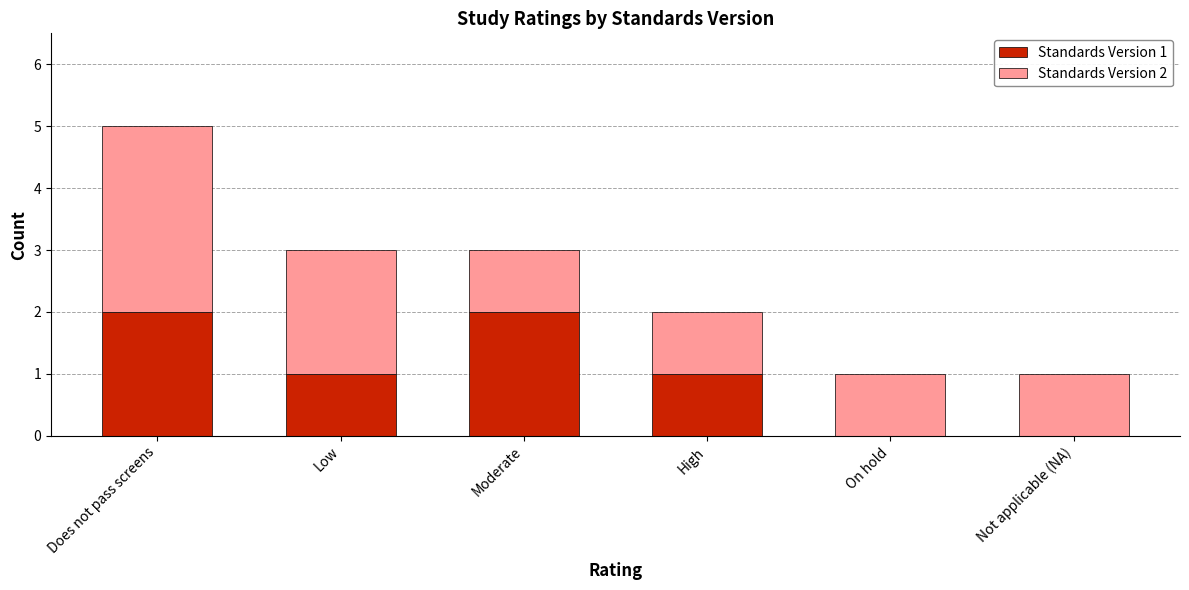

At which category is the sum across all series the highest?

Does not pass screens